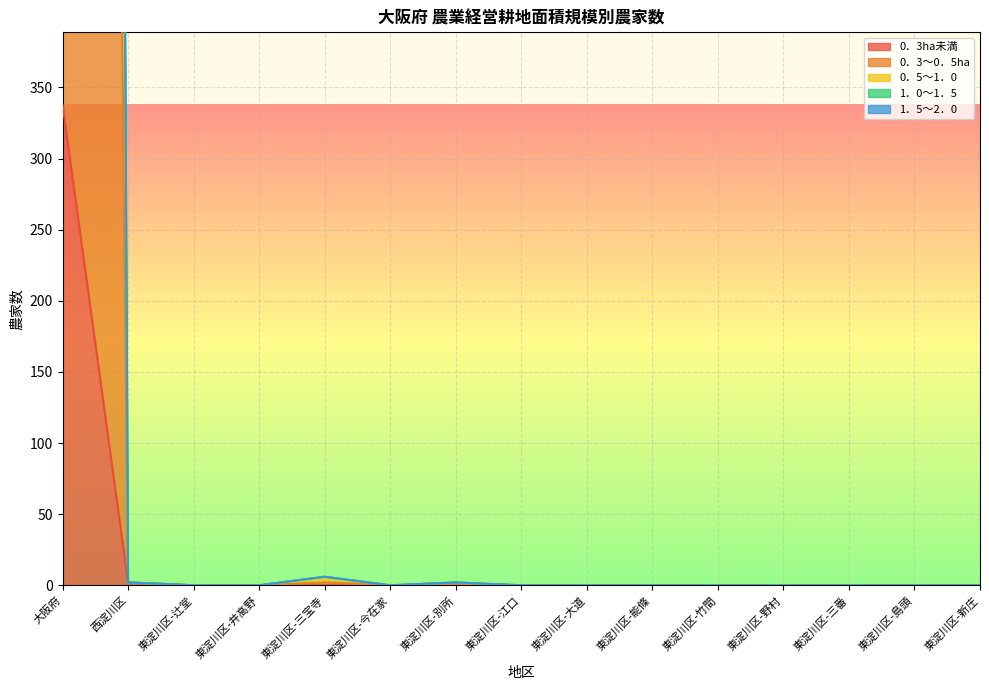

At 東淀川区-島頭, list the series in order from largest to smallest.

0．3ha未満, 0．3～0．5ha, 0．5～1．0, 1．0～1．5, 1．5～2．0